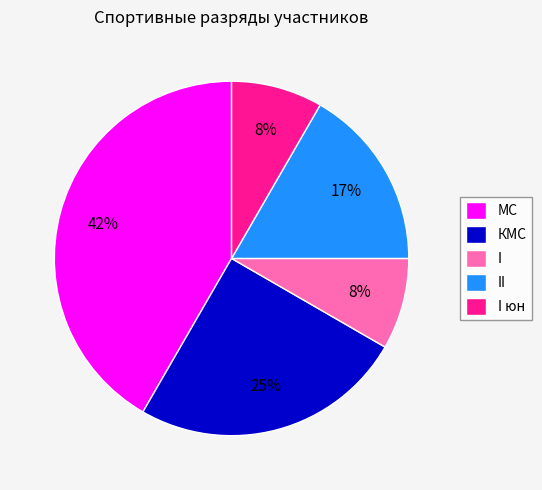

Does I юн account for over 50% of the chart?

No